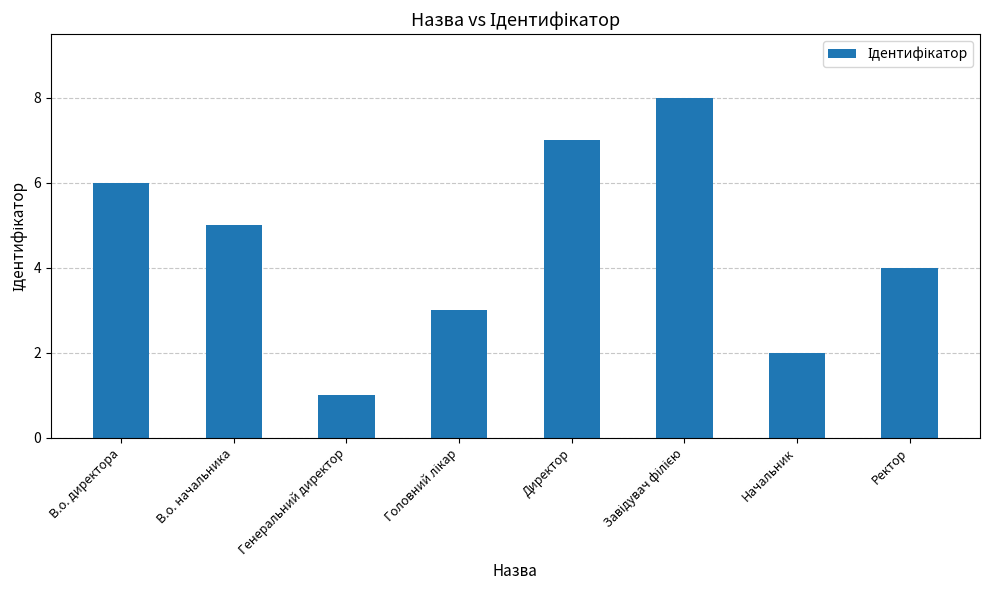

Are the bars horizontal?

No